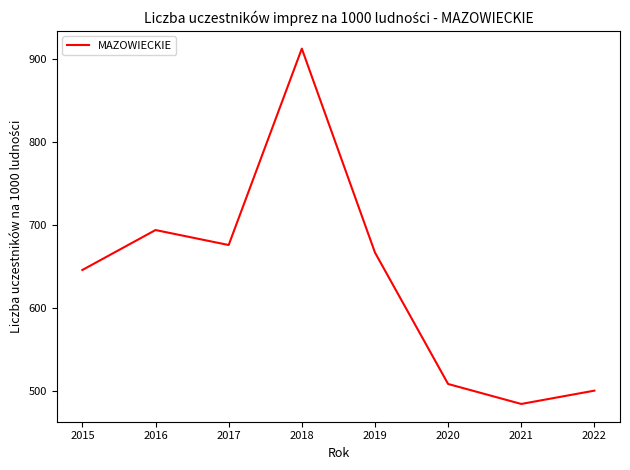

What is the change in value from 2018 to 2022?

-411